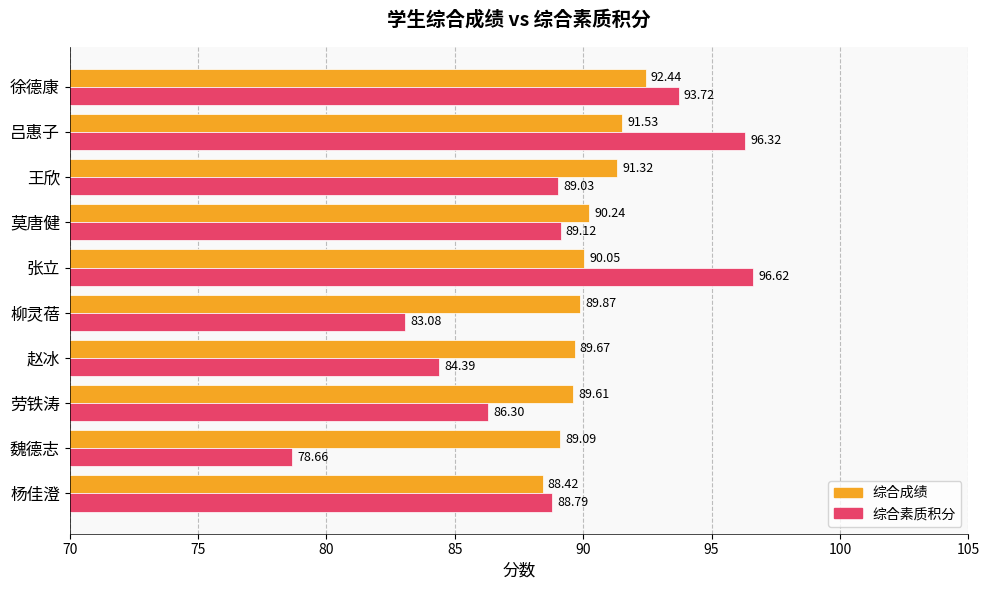

Which series has the largest range (max minus min)?

综合素质积分